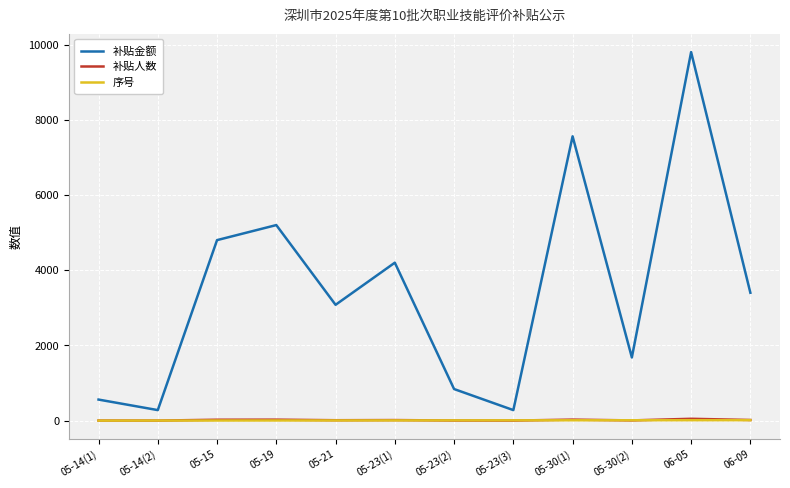

What is the lowest value of the 补贴人数 series?

1